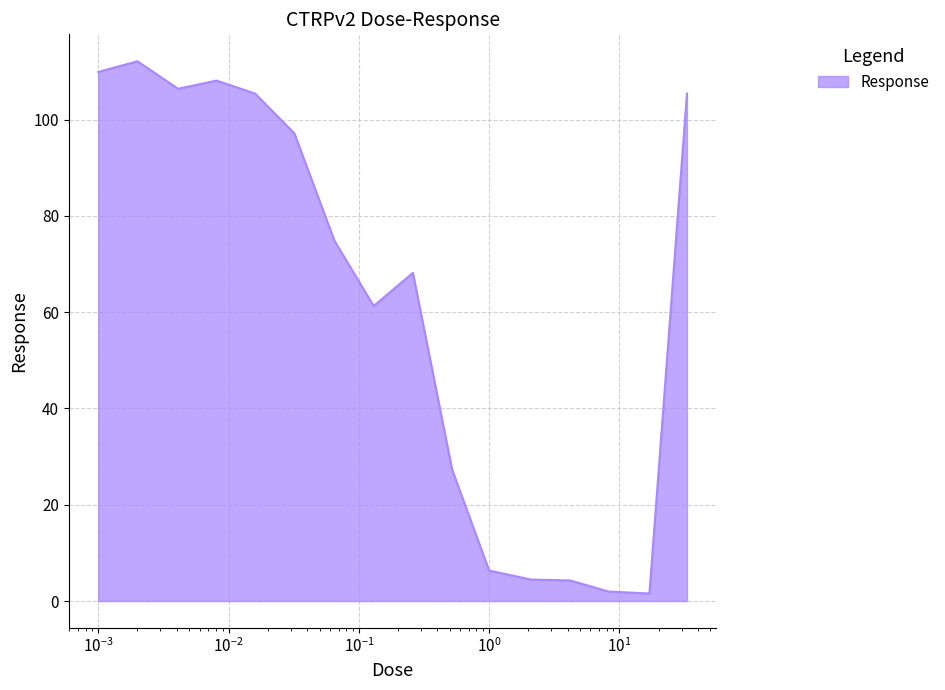

What is the maximum value shown in the chart?

112.1